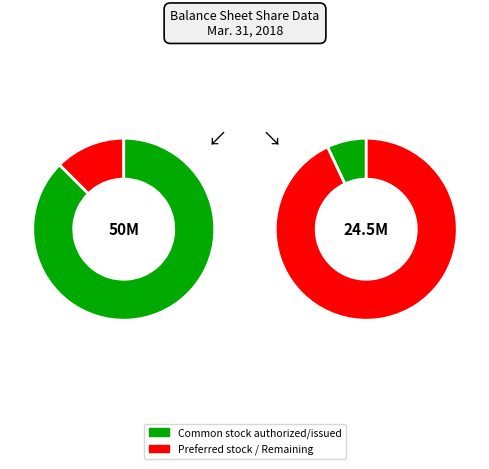

The Common stock authorized slice represents 75% of the pie. True or false?

False